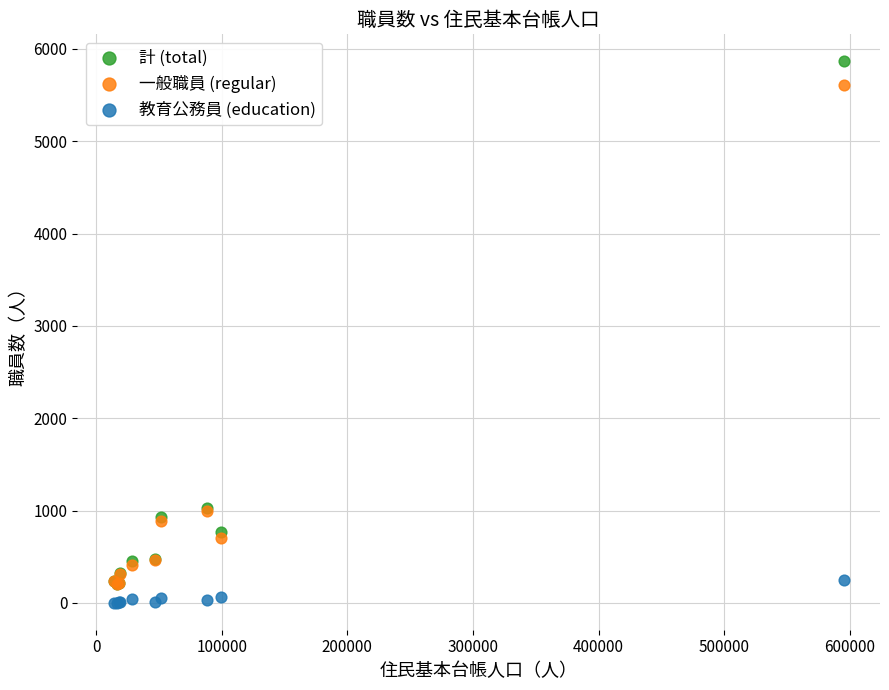

What are all the series names shown in the legend?

計 (total), 一般職員 (regular), 教育公務員 (education)